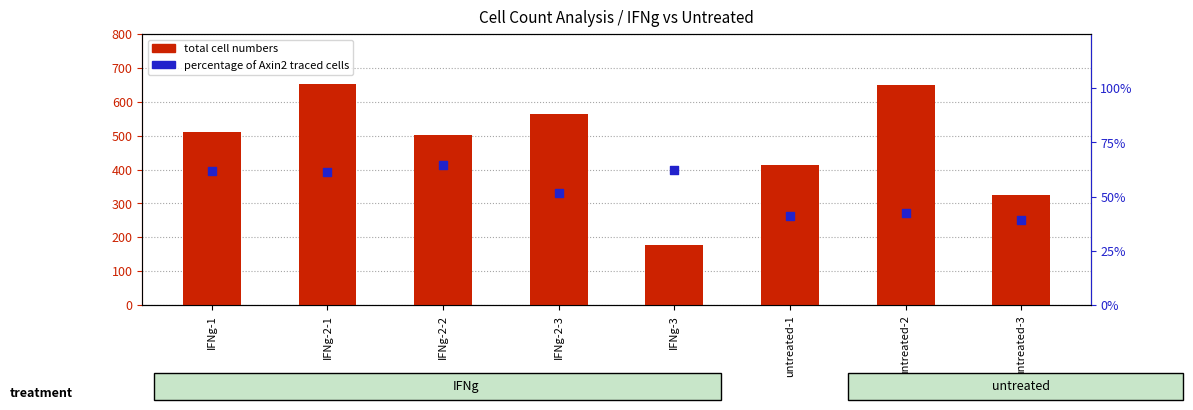

Which series reaches the minimum Y coordinate?

percentage of Axin2 traced cells